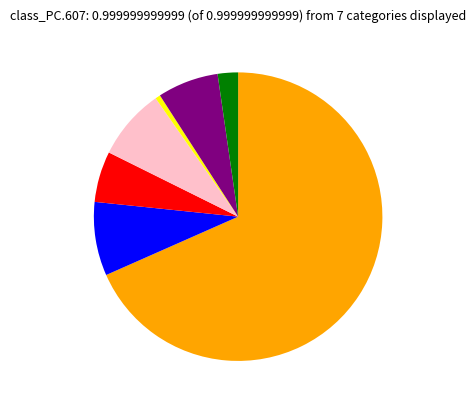

How many slices are in this pie chart?

7